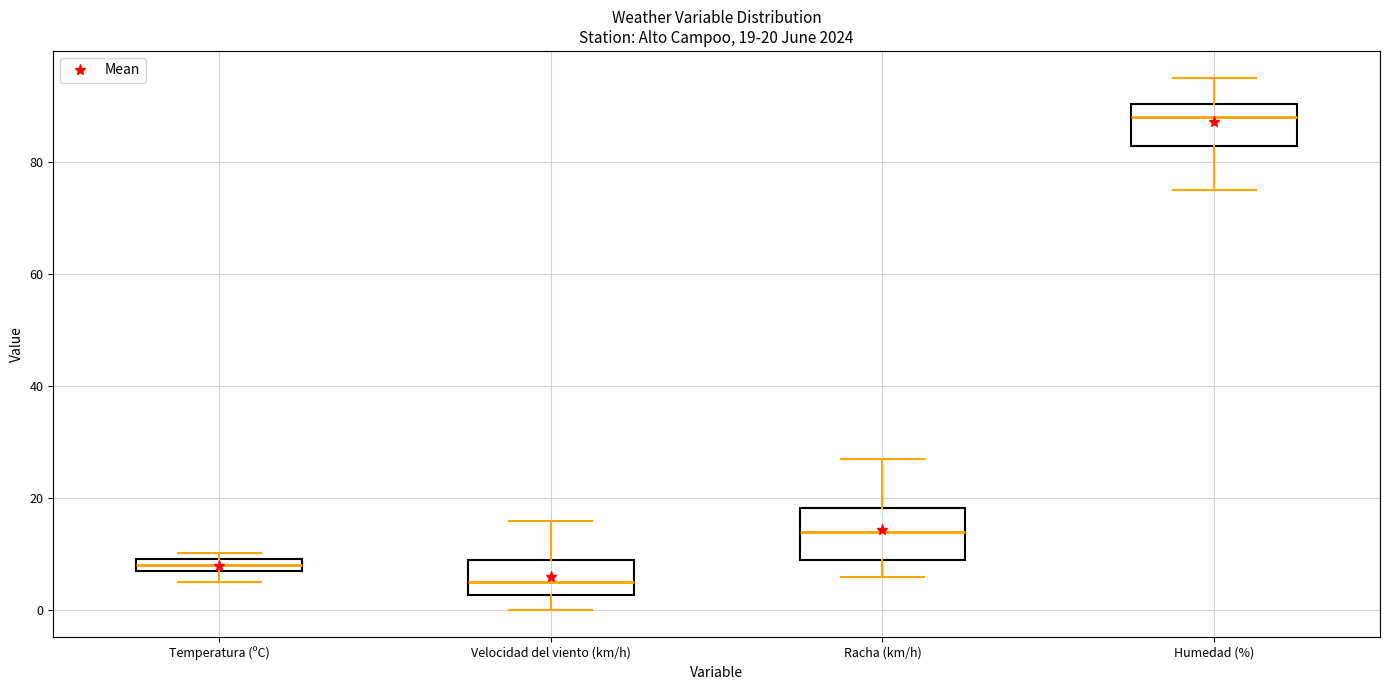

Which box's median line is the lowest?

Velocidad del viento (km/h)